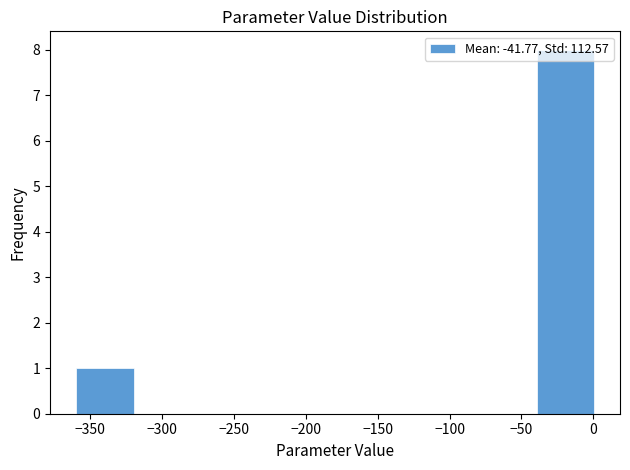

Reading left to right, list every bar in this chart as the range it spans on the x-axis followed by its height. Neither the bar edges nor the heights are printed on the chart, so give them approximately, as read against the axes.

-360 to -320: 1
-320 to -280: 0
-280 to -240: 0
-240 to -200: 0
-200 to -160: 0
-160 to -120: 0
-120 to -80: 0
-80 to -40: 0
-40 to 0: 8